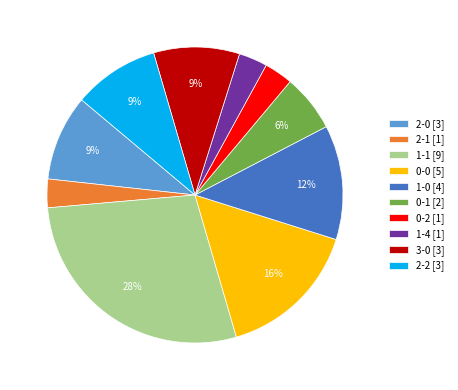

Between 1-1 [9] and 1-4 [1], which is larger?

1-1 [9]